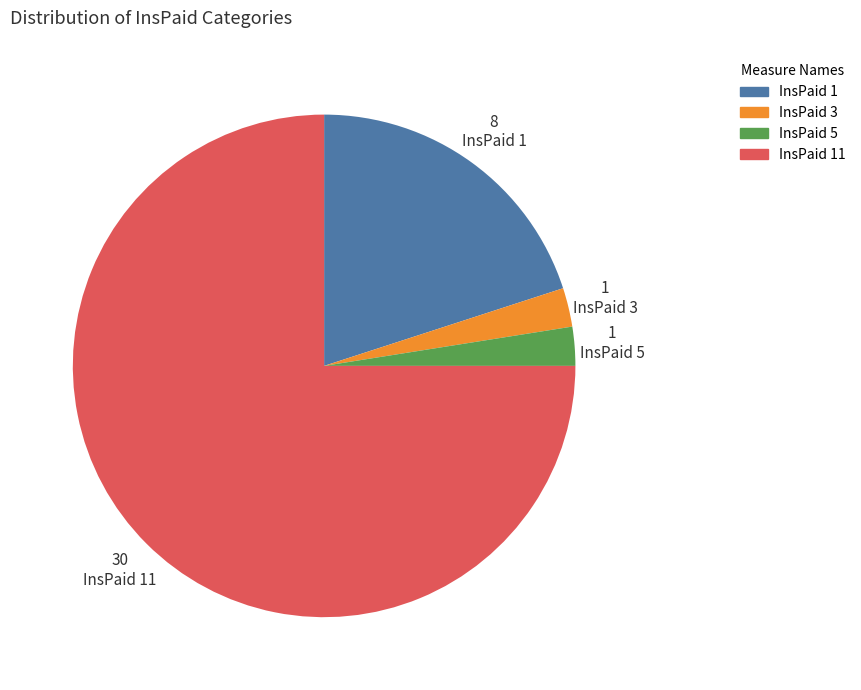

Which slice is the largest?

InsPaid 11